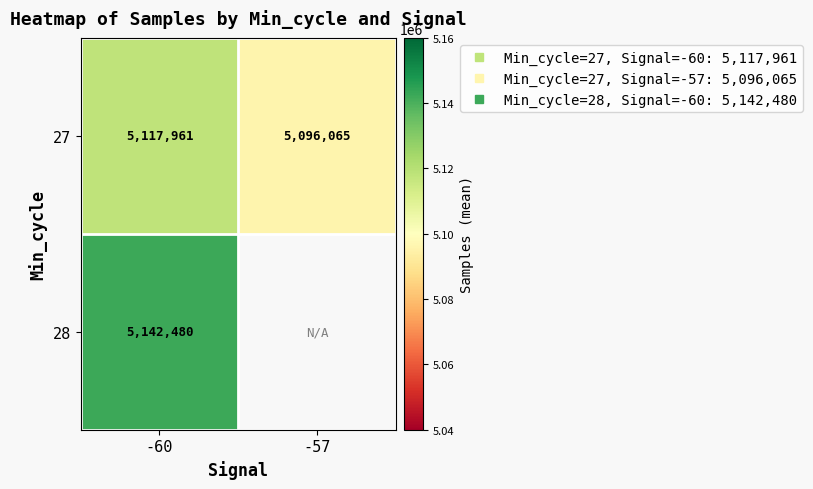

Rank the series by their maximum value, from highest to lowest.

28, 27